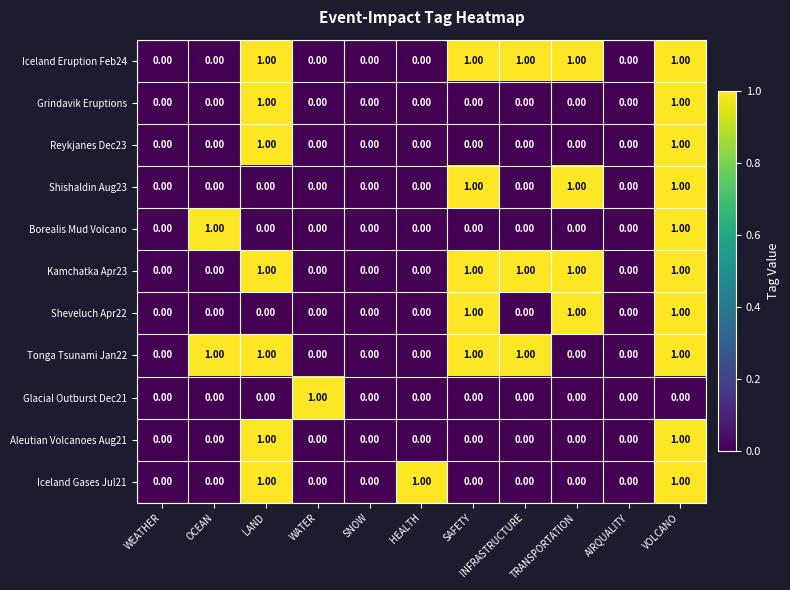

What is the sum of all Kamchatka Apr23 values?

5